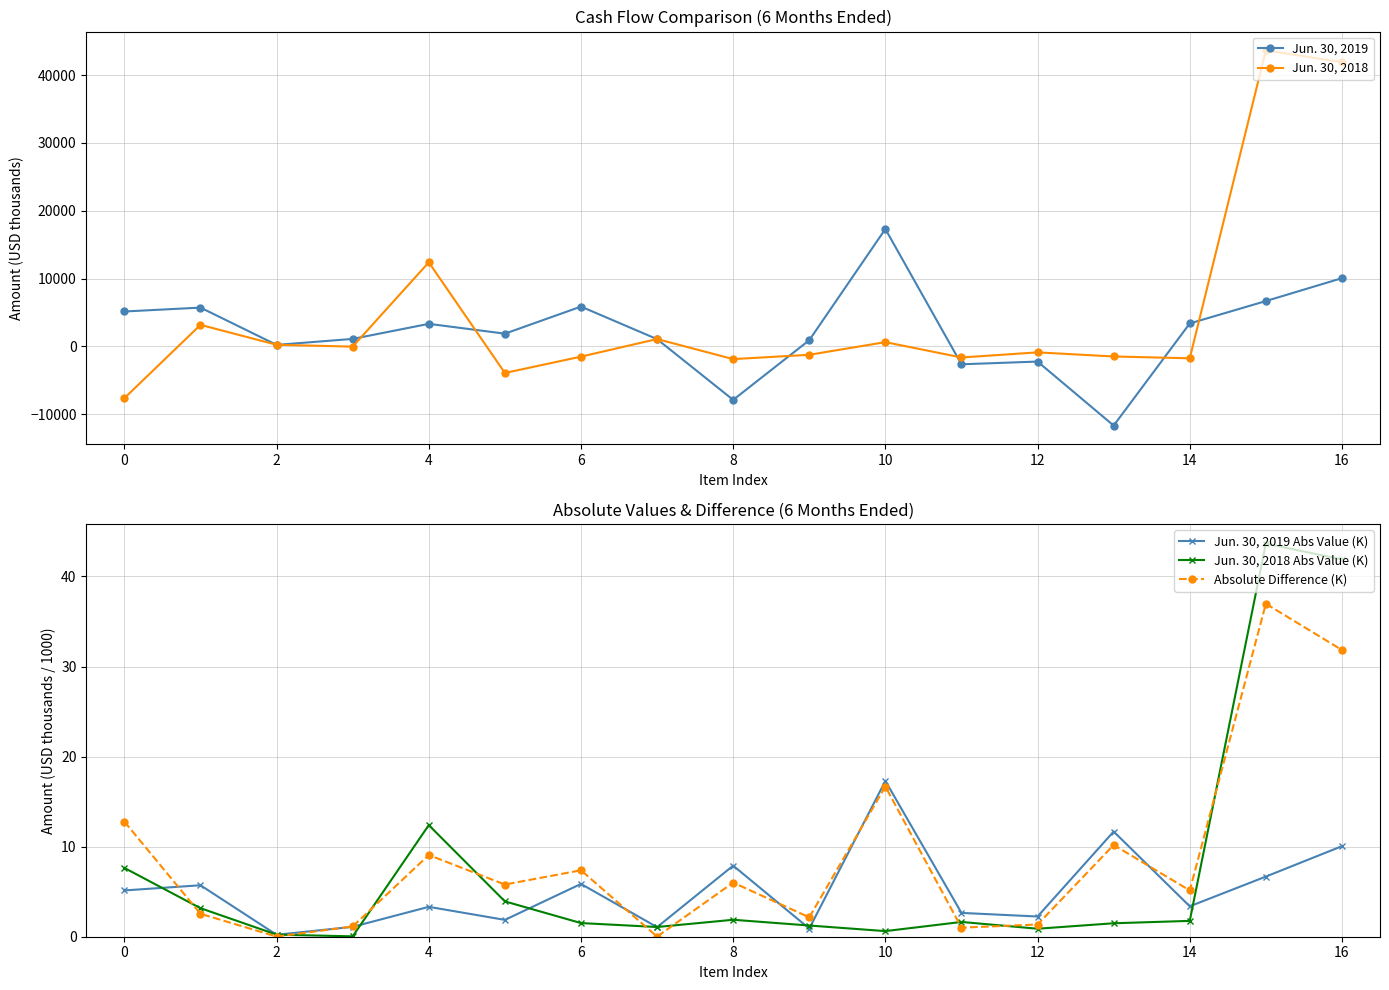

In Jun. 30, 2018 Abs Value (K), how many points are lower than both neighbors (excluding endpoints)?

4